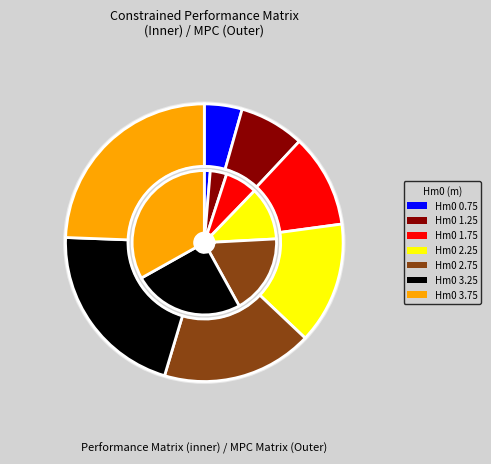

Count the number of slices in the pie.

7